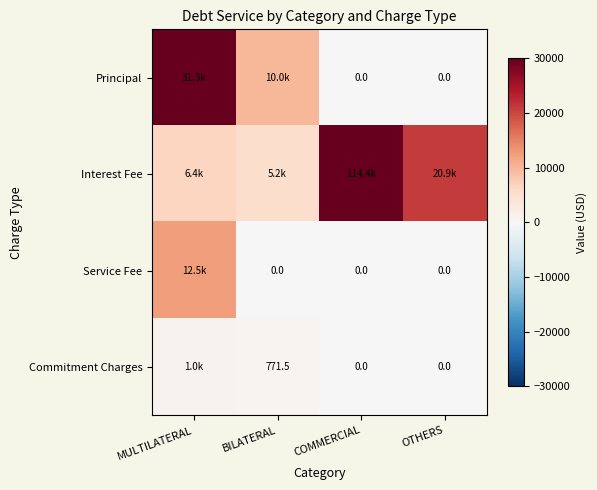

What is the sum of all Service Fee values?

12493.4